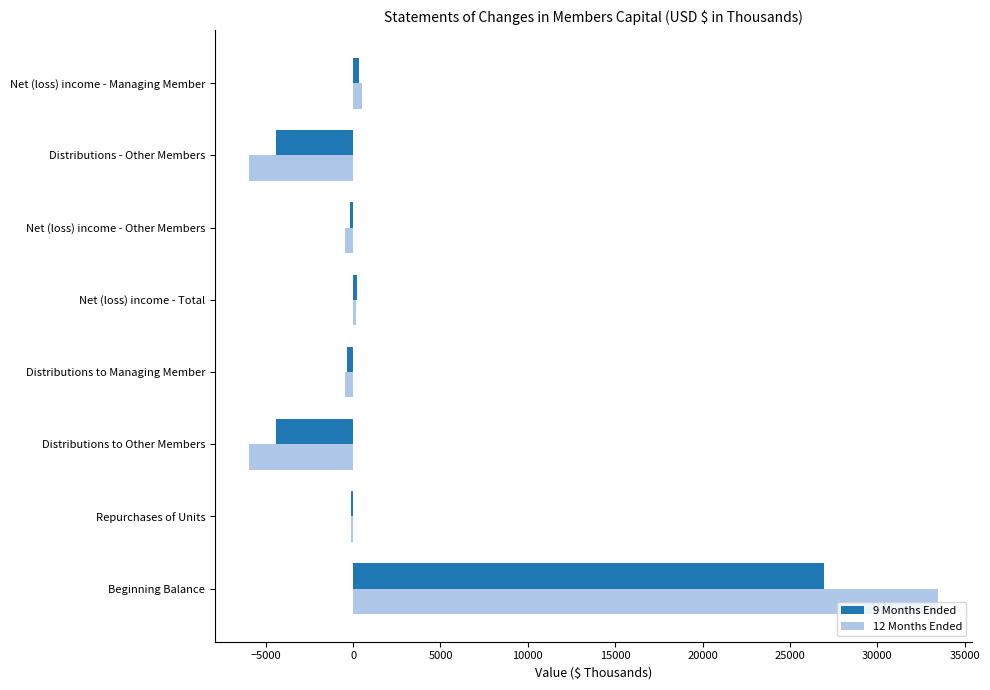

Between Beginning Balance and Distributions - Other Members, which series saw the biggest shift?

12 Months Ended